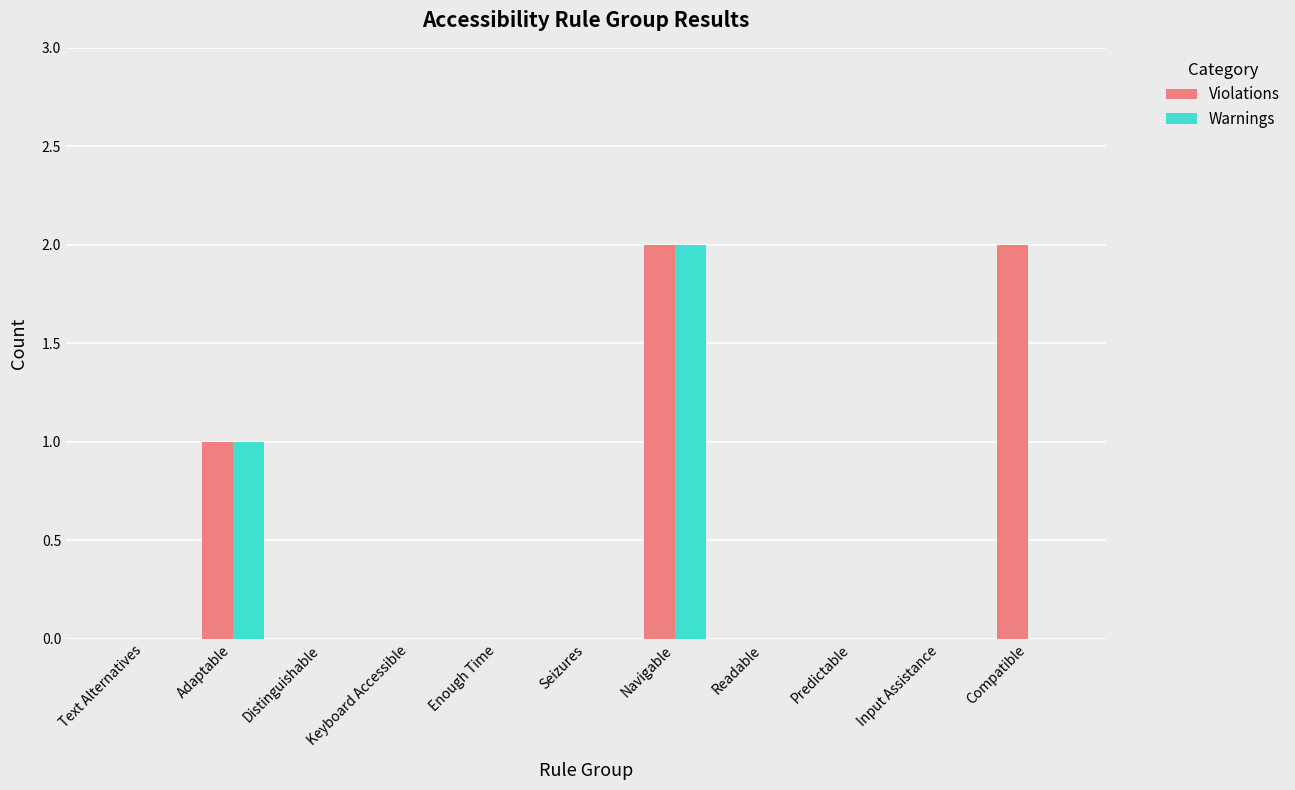

At which category is the sum across all series the highest?

Navigable